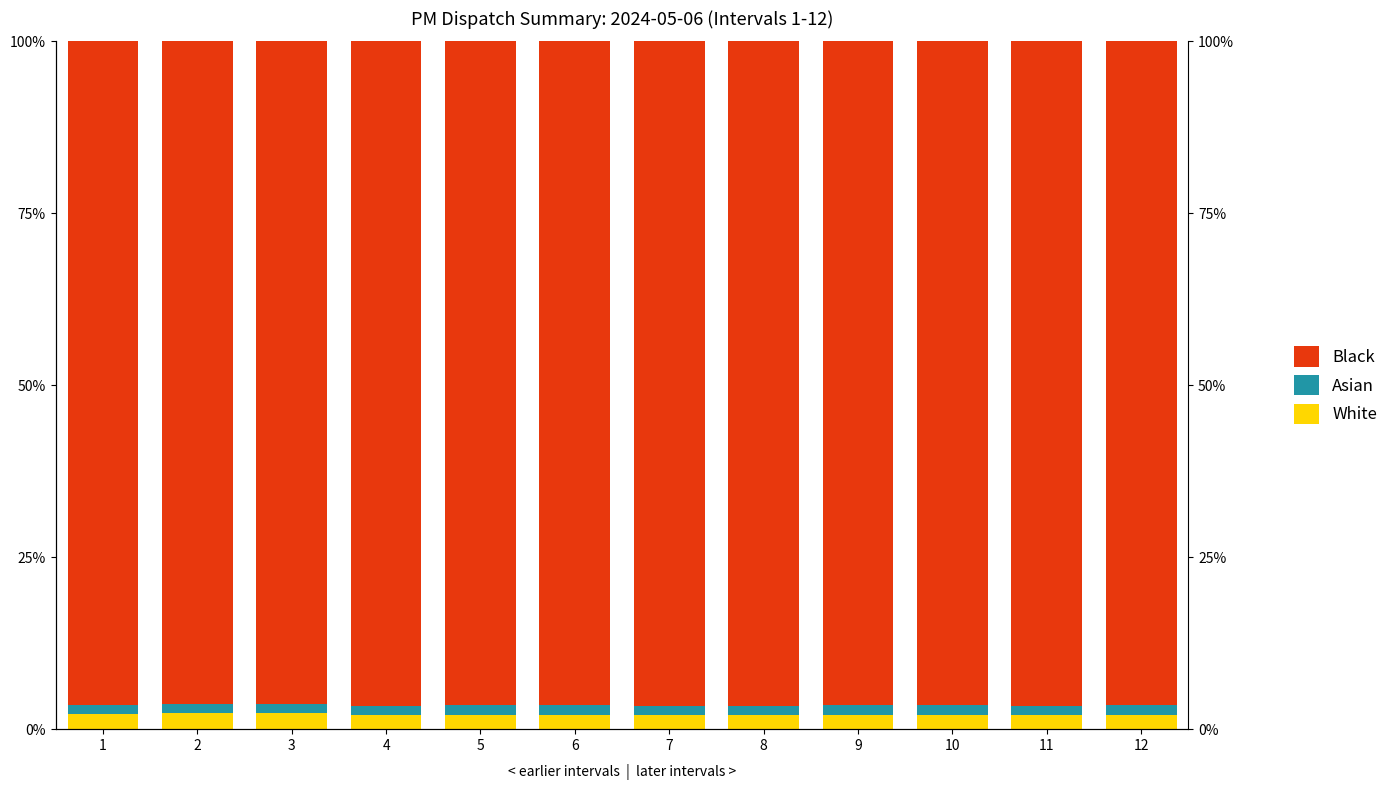

How many bars are there in each group?

3